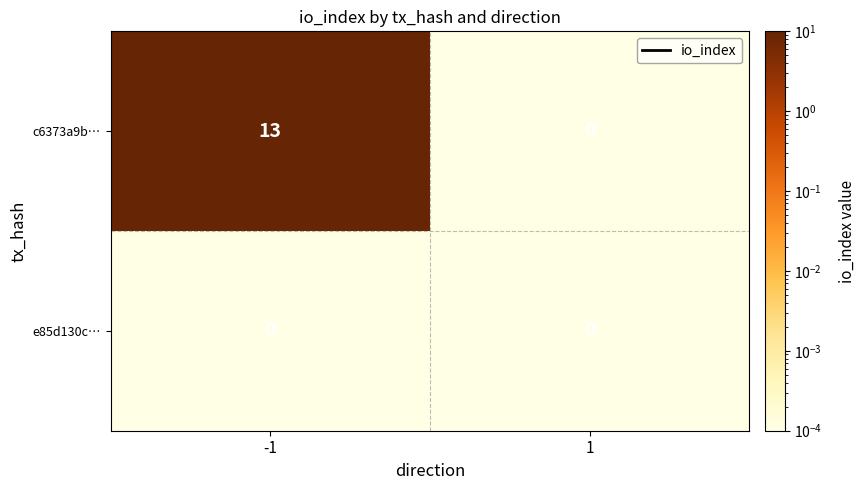

Is it true that c6373a9b… equals 0 at 1?

True